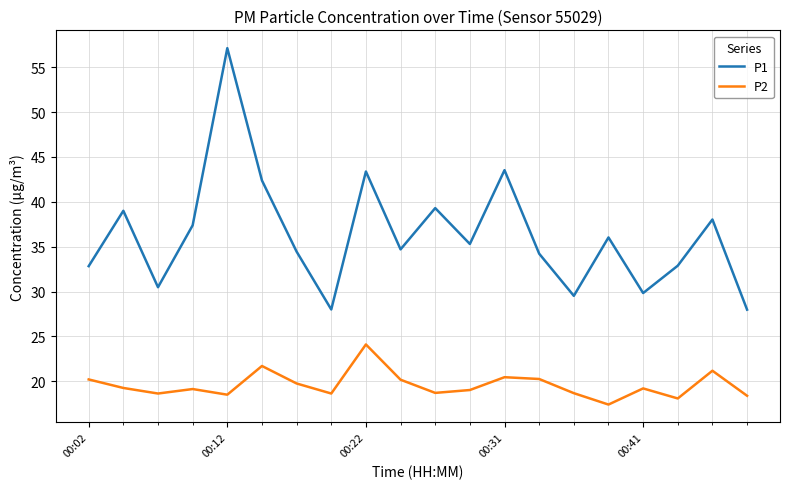

True or false: P1 and P2 cross at least once.

False